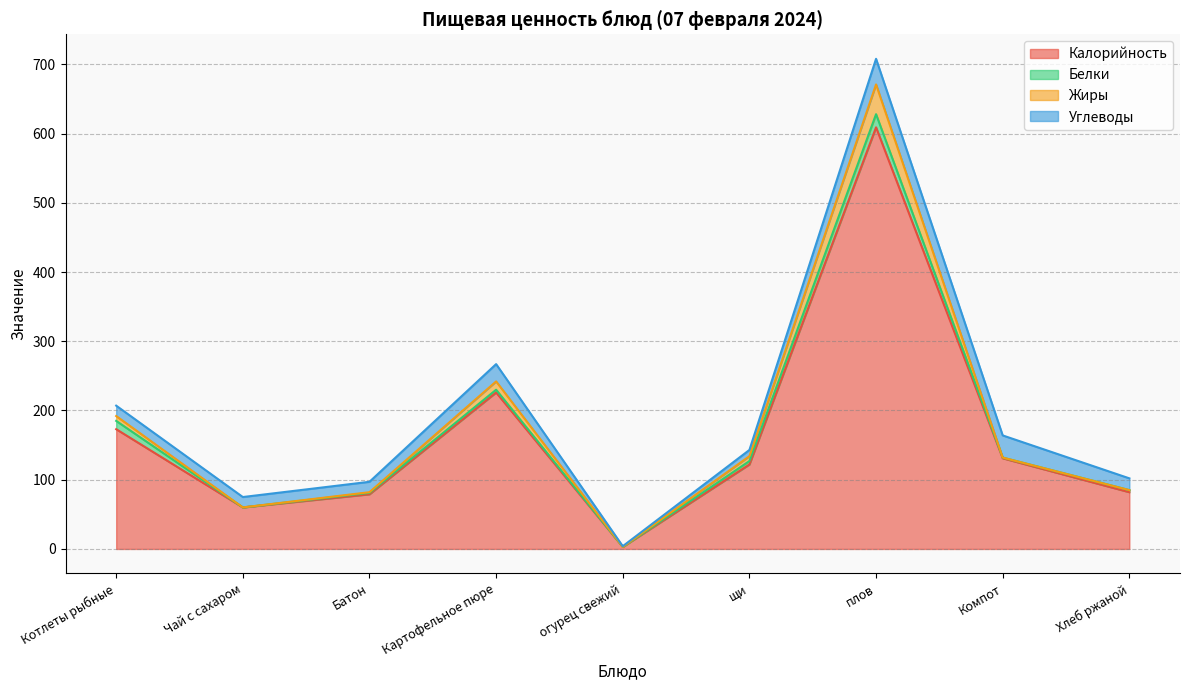

Does the chart have visible grid lines?

Yes